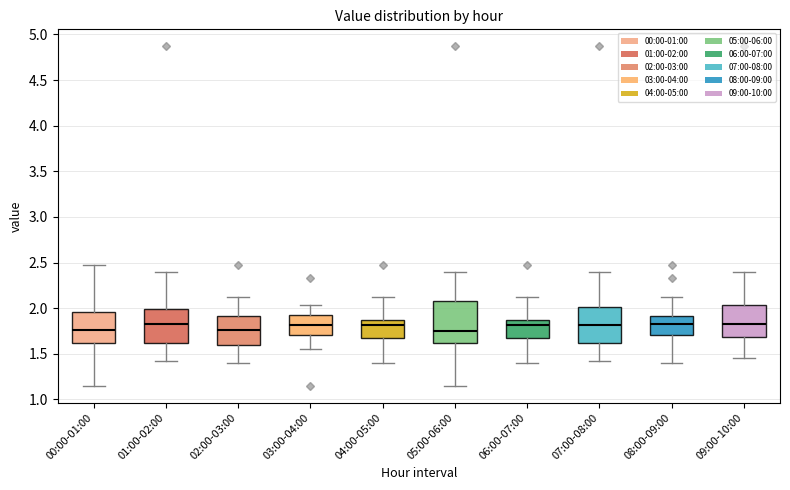

Comparing the boxes themselves (not the whiskers), which one is the tallest?

05:00-06:00